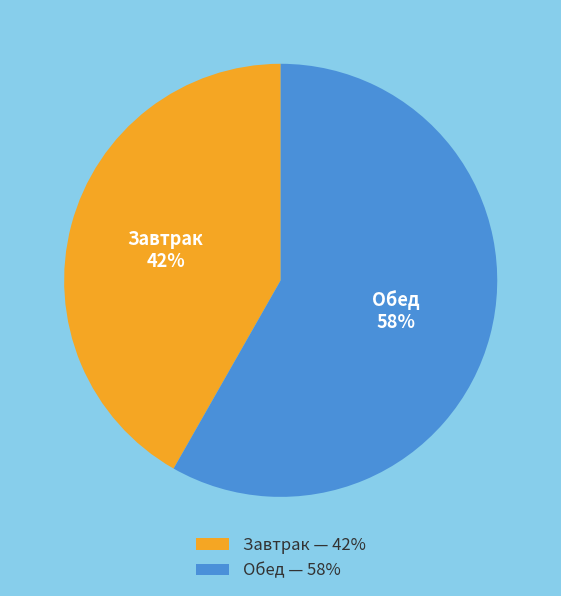

Which category has the smallest portion of the pie?

Завтрак